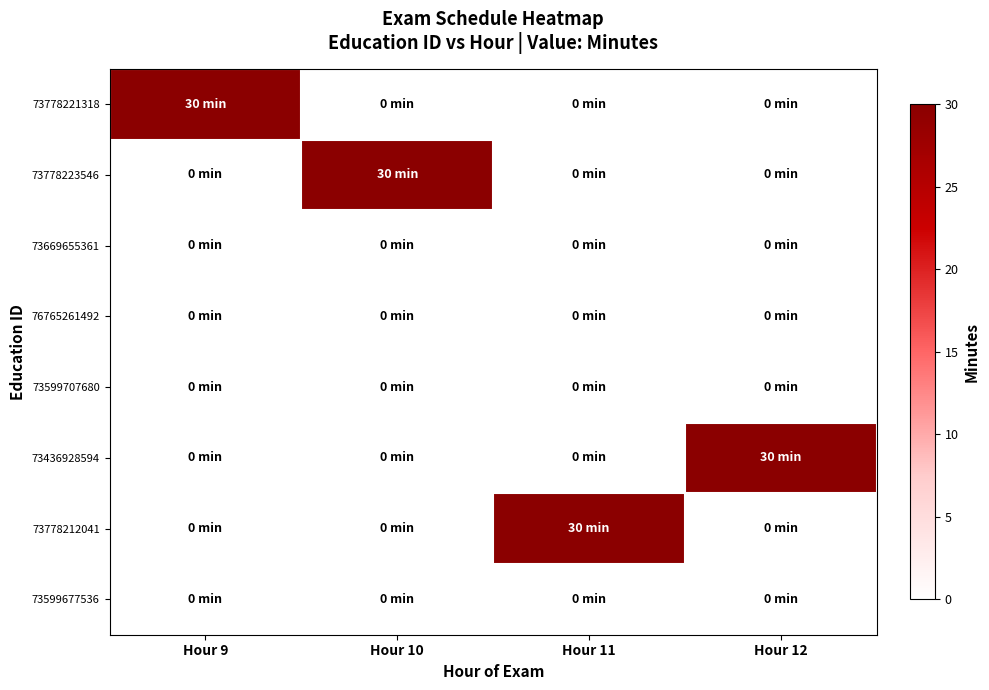

Which series changed the most between Hour 9 and Hour 11?

73778221318